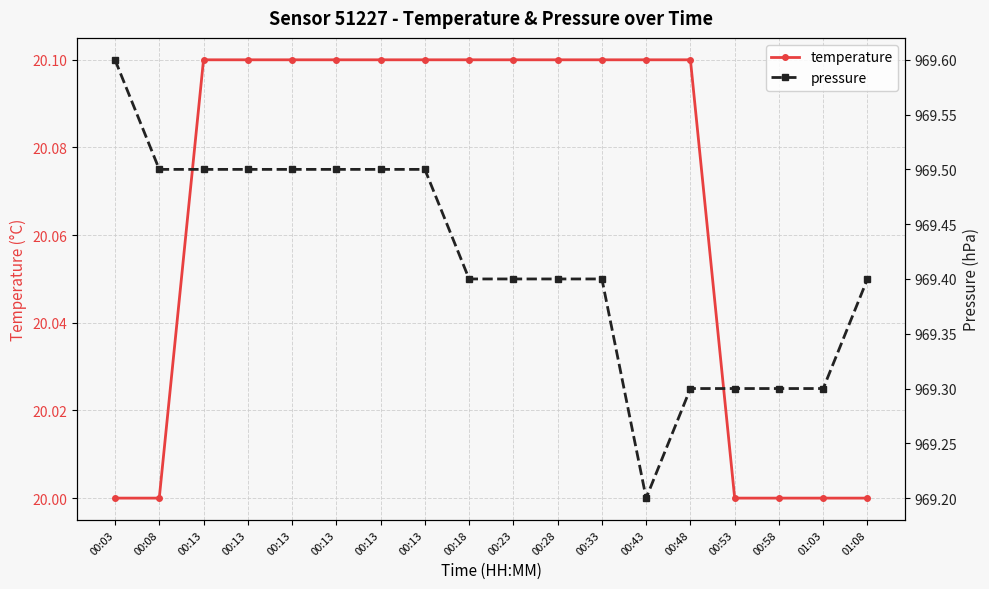

At 01:08, list the series in order from largest to smallest.

pressure, temperature